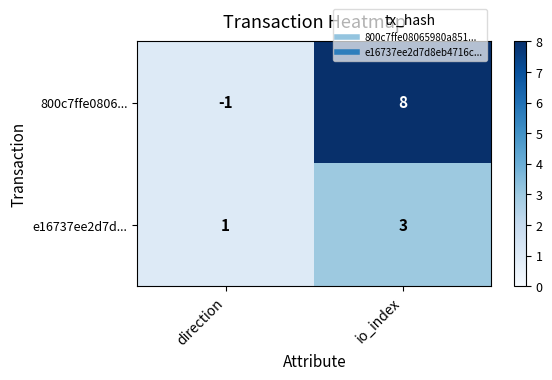

What is the greatest value displayed?

8